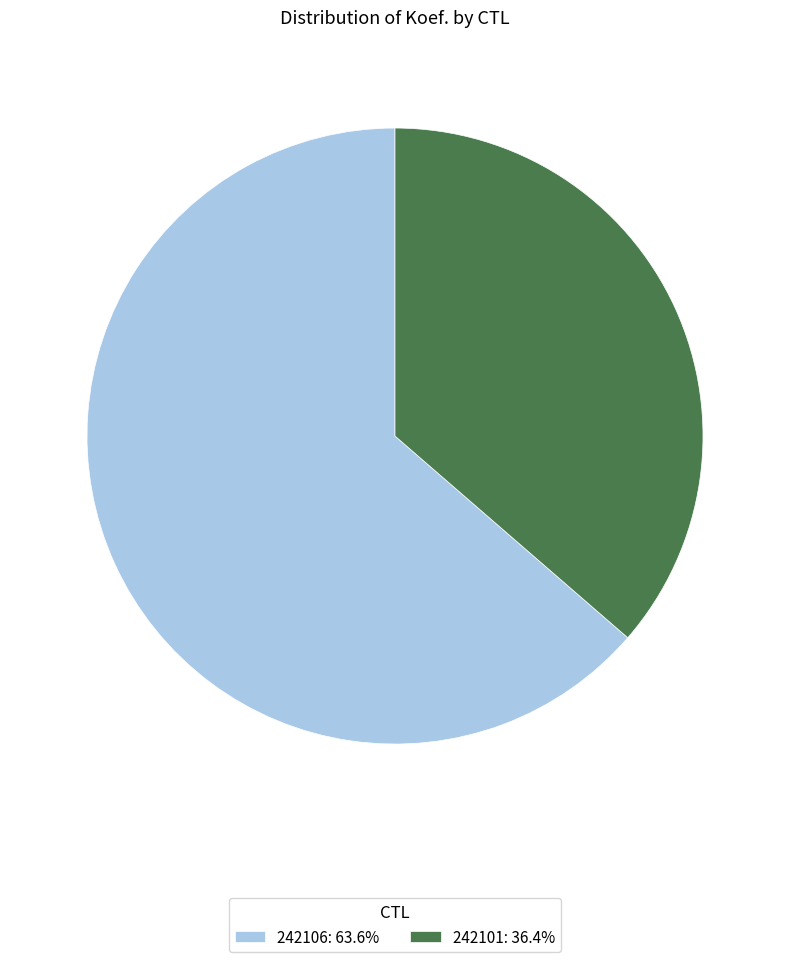

Does any single category account for the majority?

Yes